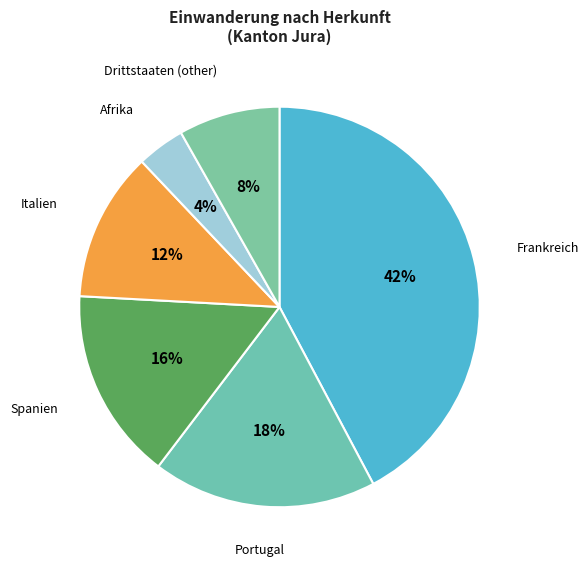

Rank the categories by value from lowest to highest.

Afrika, Drittstaaten (other), Italien, Spanien, Portugal, Frankreich